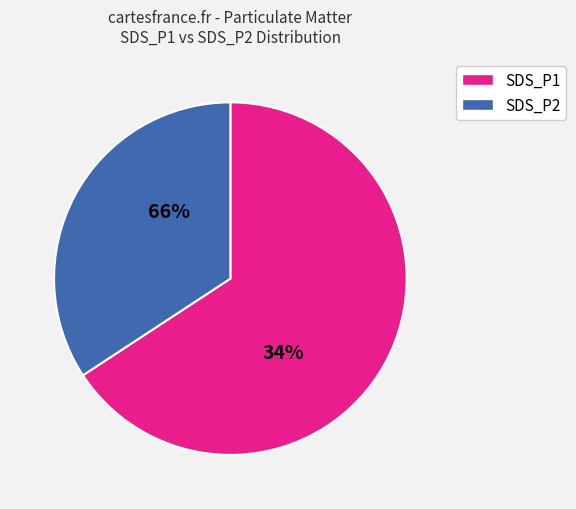

To the nearest percent, what portion does SDS_P1 represent?

66%